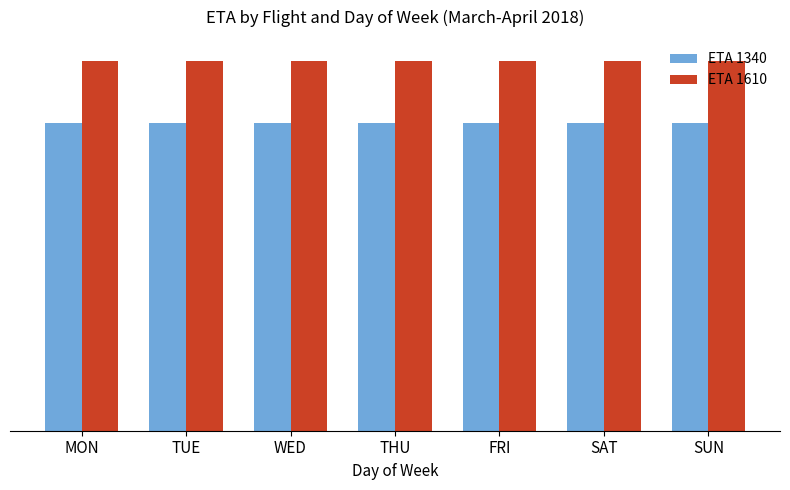

Are the bars horizontal?

No